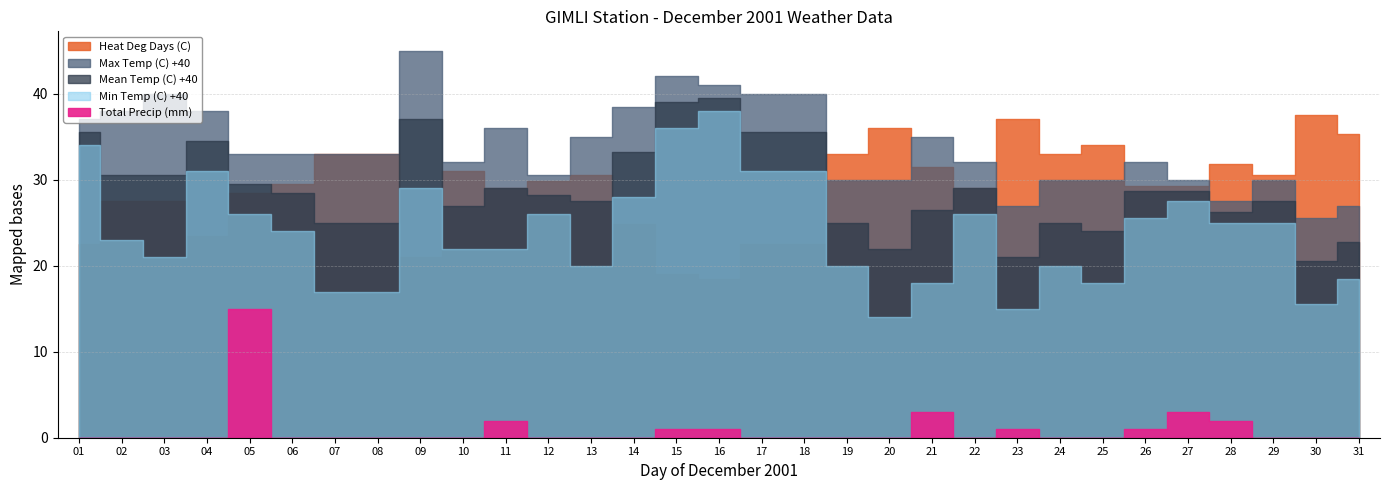

True or false: Min Temp (C) has more than 2 interior local peaks.

True